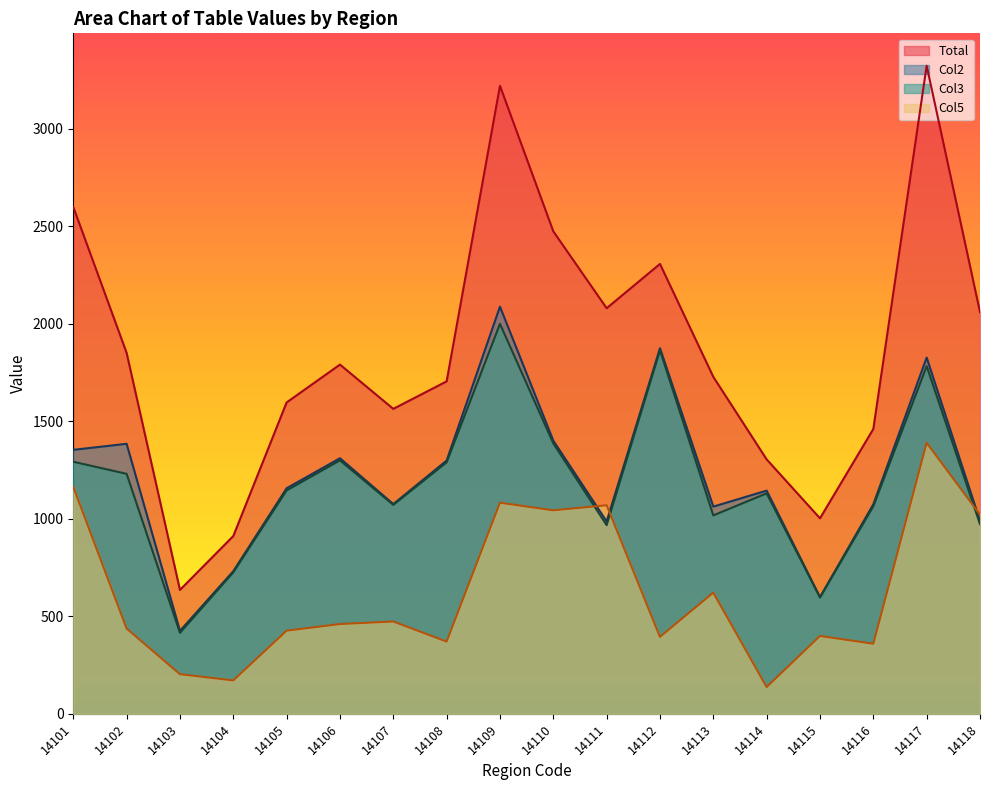

Between 14103 and 14105, which is larger?

14105